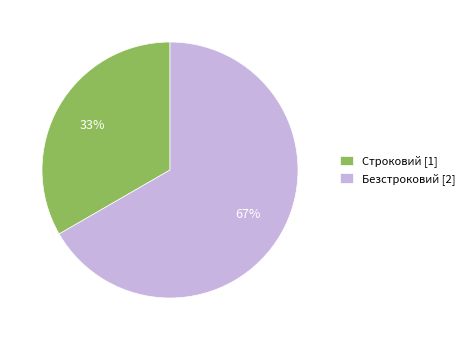

To the nearest percent, what is the average slice percentage?

50%